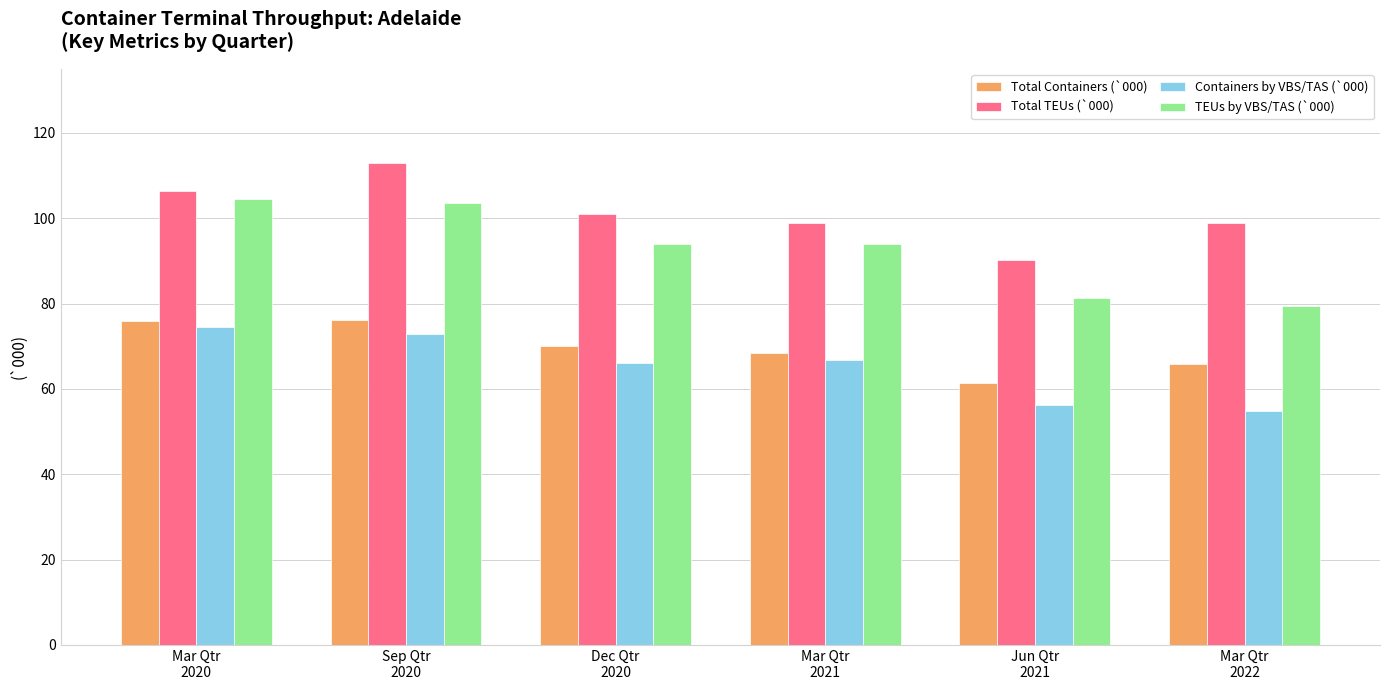

What is the average value of the Containers by VBS/TAS (`000) series?

65.2